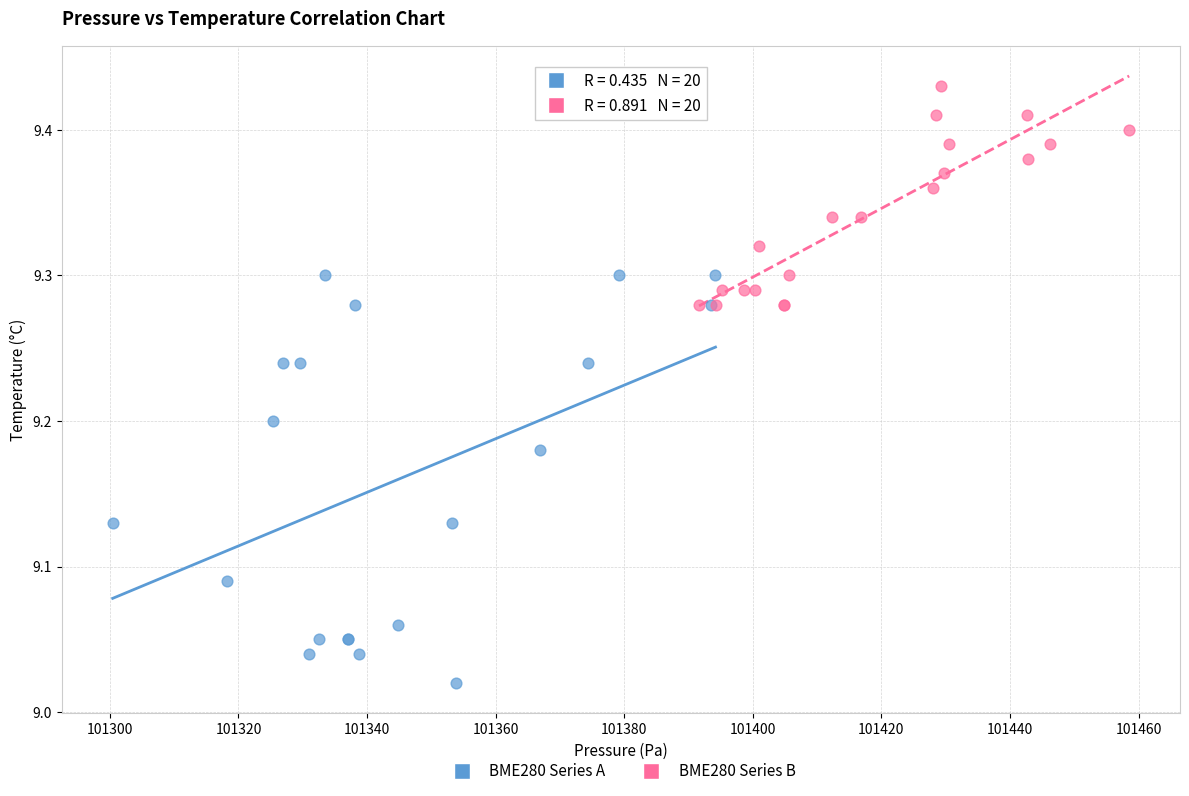

Which series reaches the minimum Y coordinate?

BME280 Series A